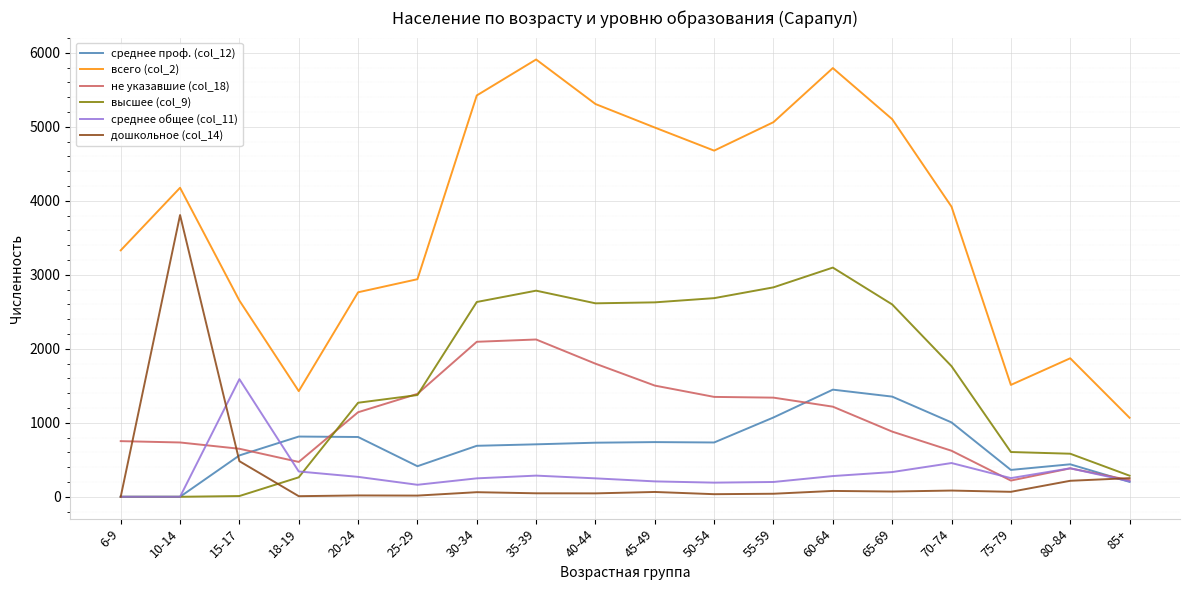

Which series has the widest spread of values?

всего (col_2)